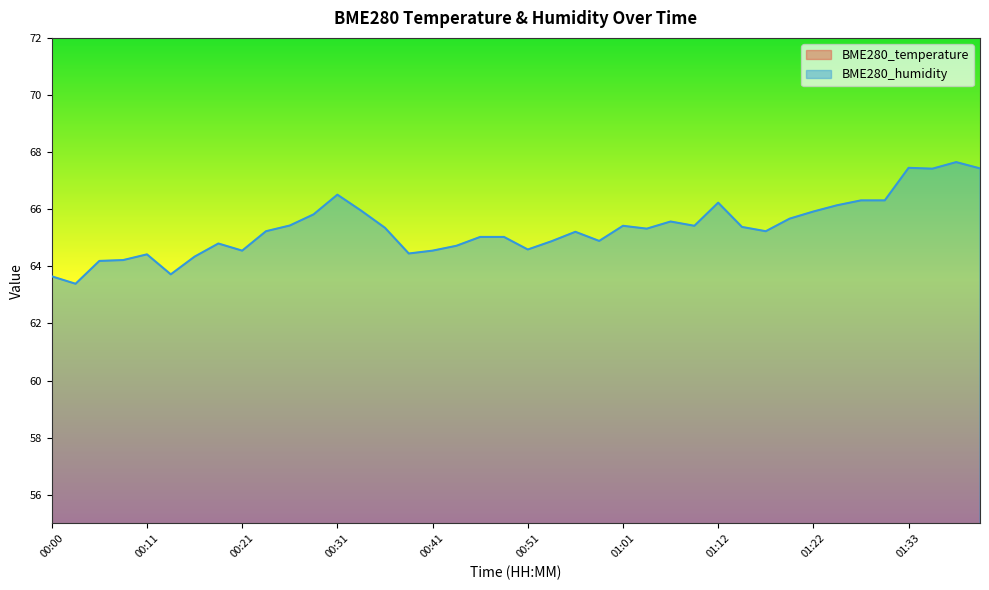

How many values in the BME280_humidity series are below 65?

15